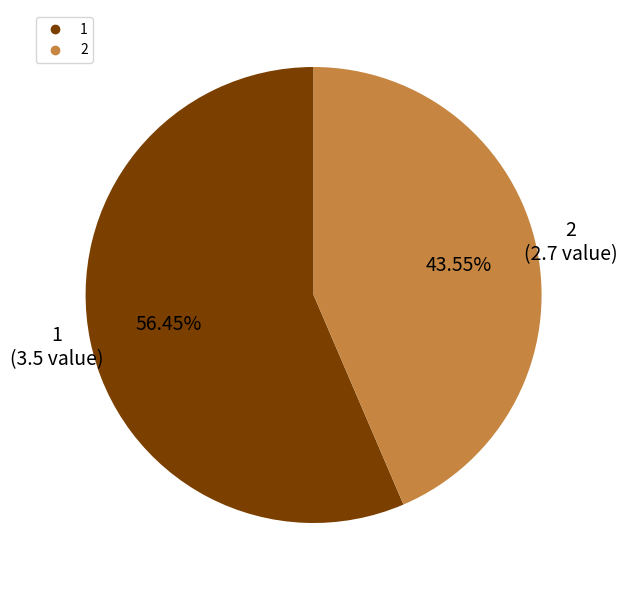

To the nearest percent, what percentage of the pie is 2?

44%